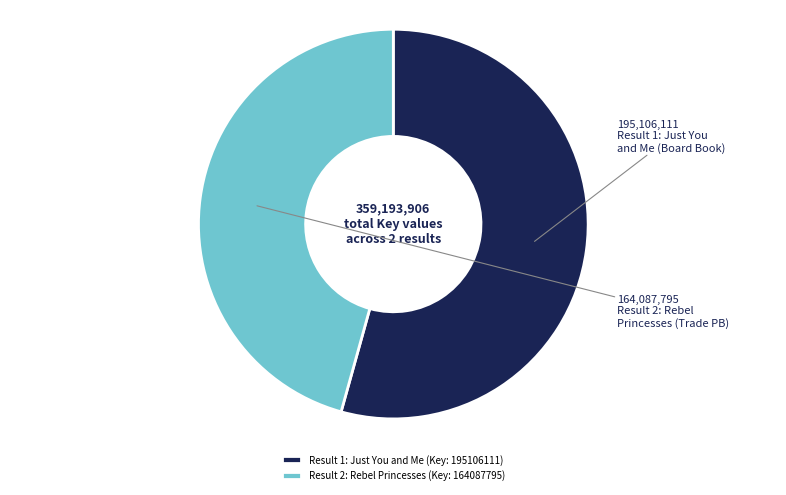

Does any single category account for the majority?

Yes